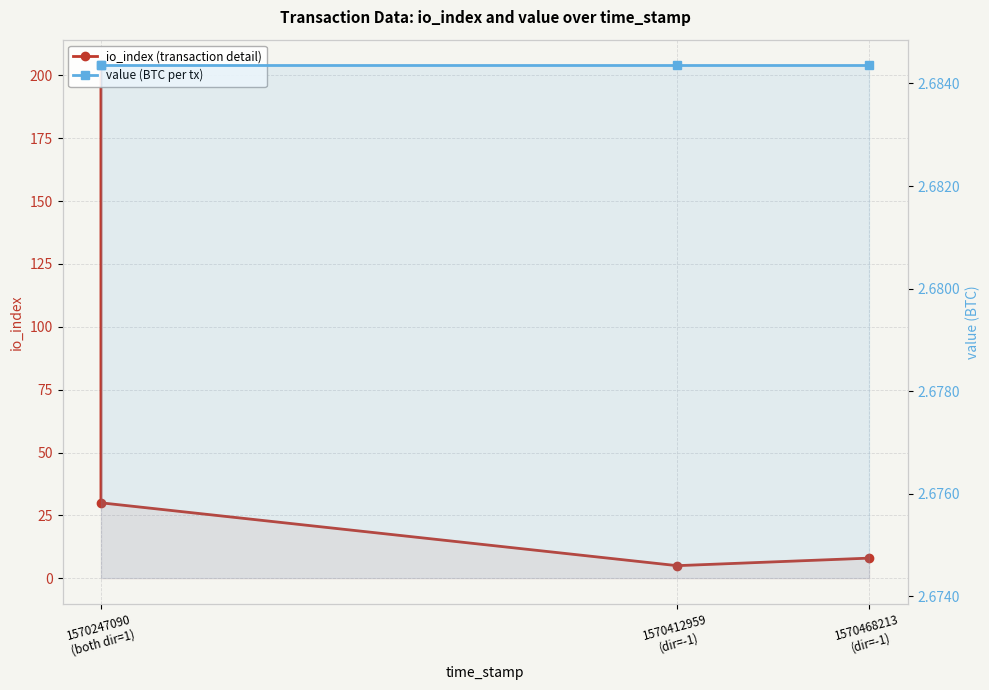

What is the average value of the io_index (transaction detail) series?

61.8